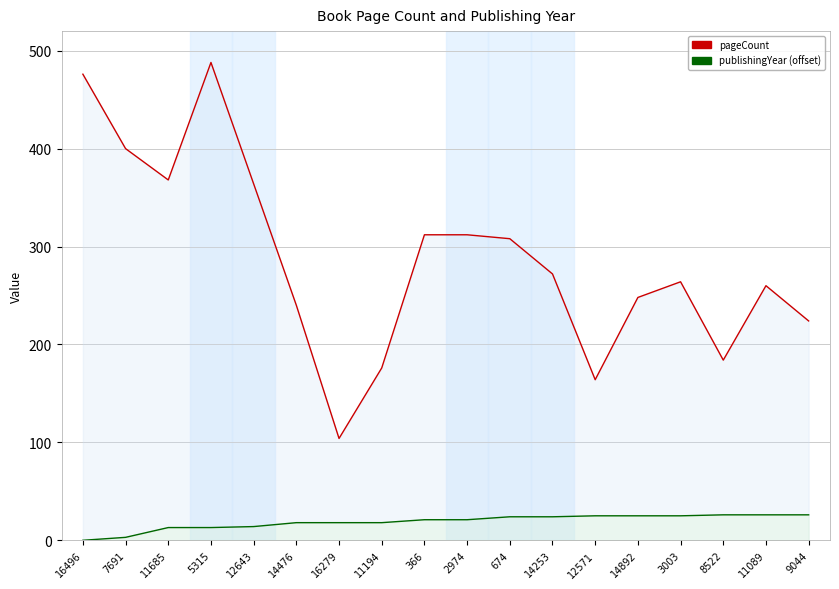

Read the pageCount value at 14892.

248